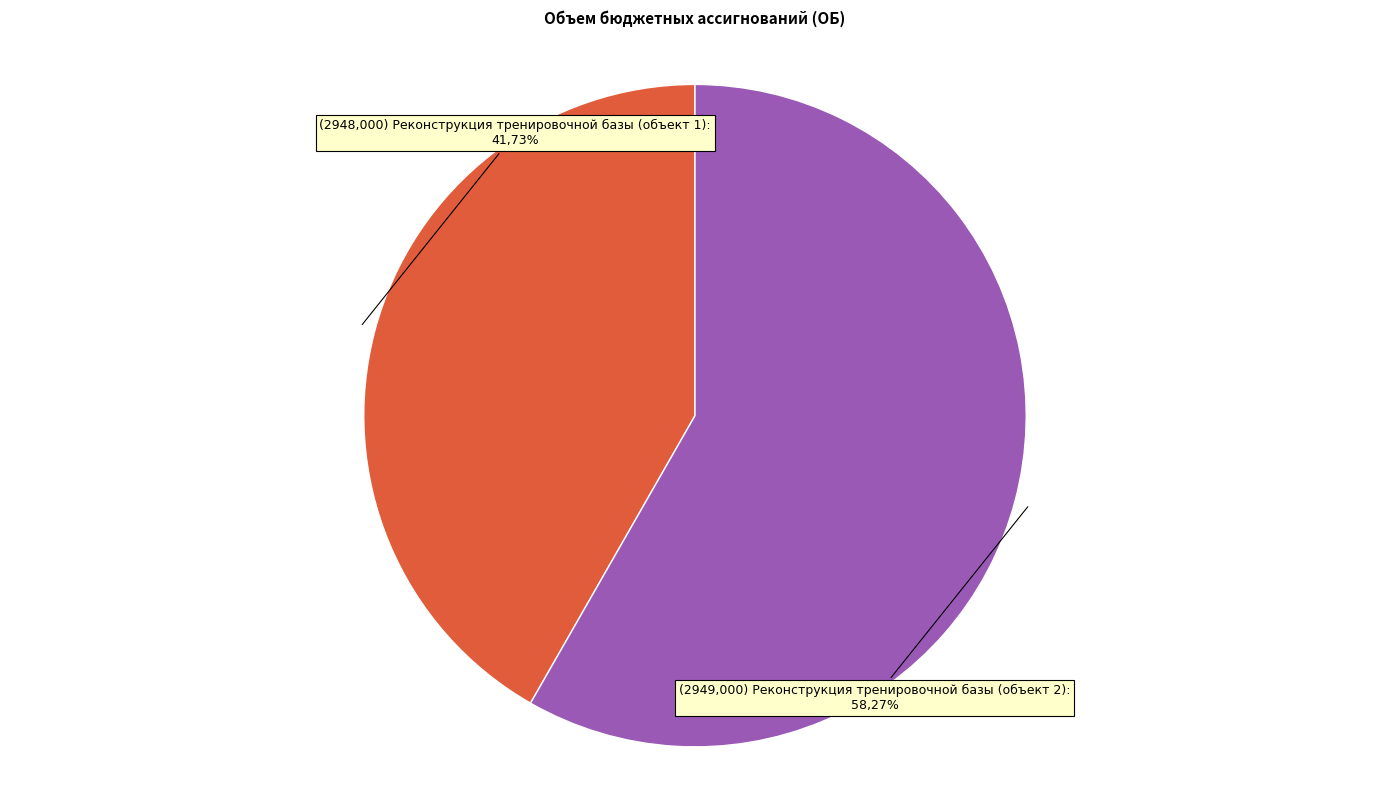

To the nearest percent, what is the average slice percentage?

50%